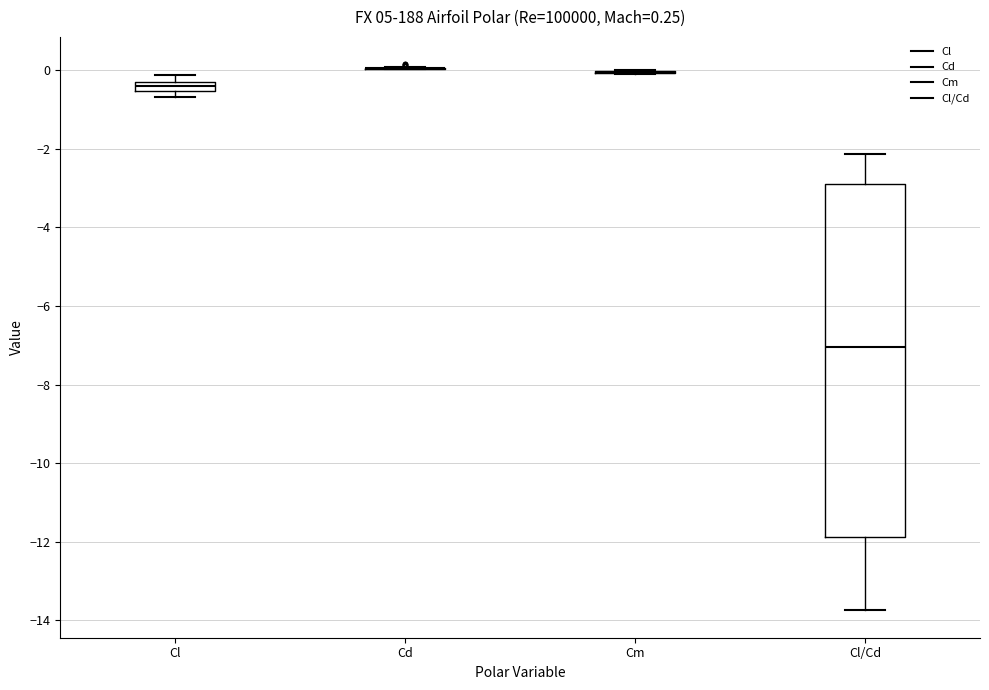

Which box is the tallest, from its lower edge to its upper edge?

Cl/Cd